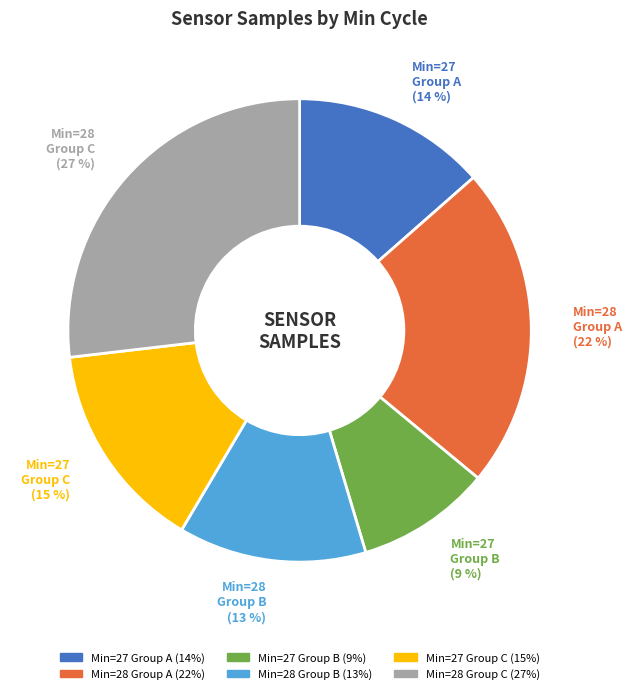

To the nearest percent, what is the average slice percentage?

17%